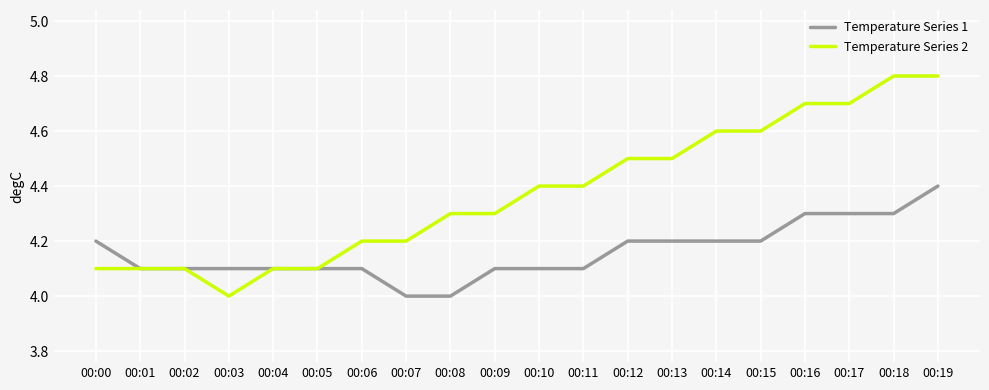

Is the value of Temperature Series 1 at 00:13 greater than the value of Temperature Series 2 at 00:18?

No